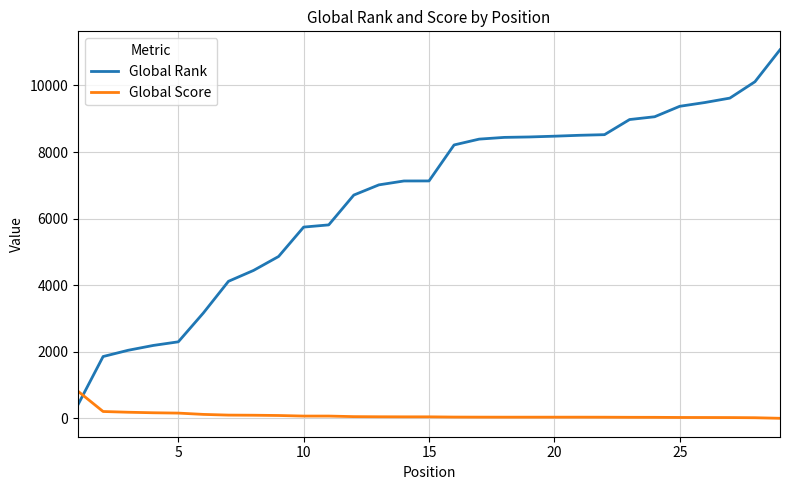

What is the maximum value for Global Rank?

11071